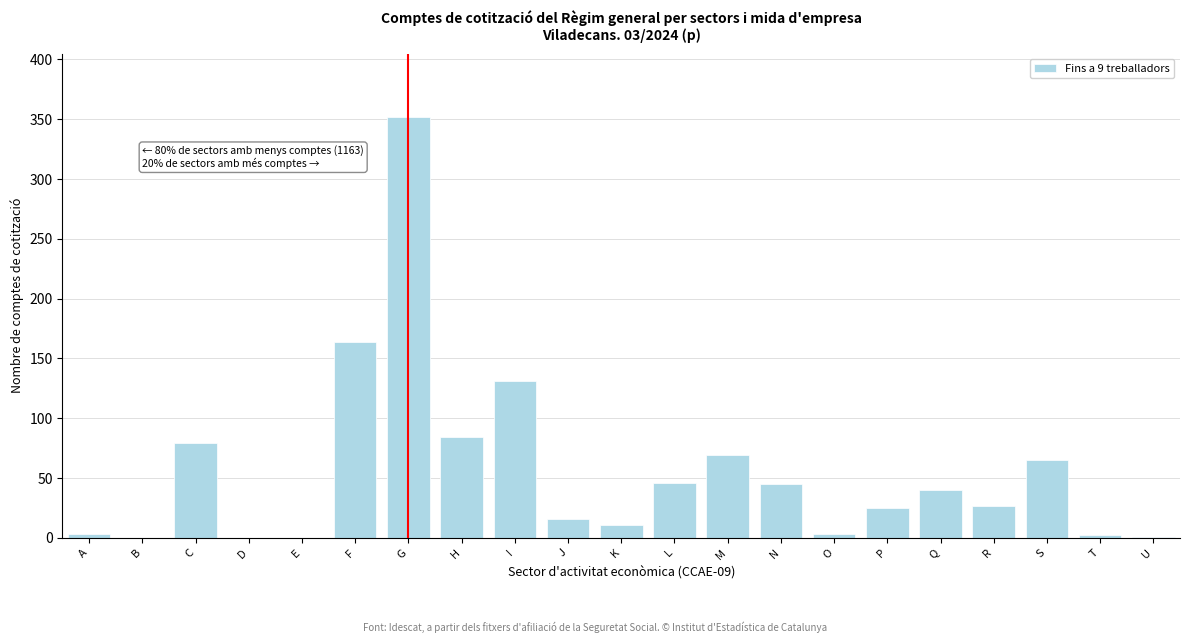

What is the sum of the values at L and C?

125